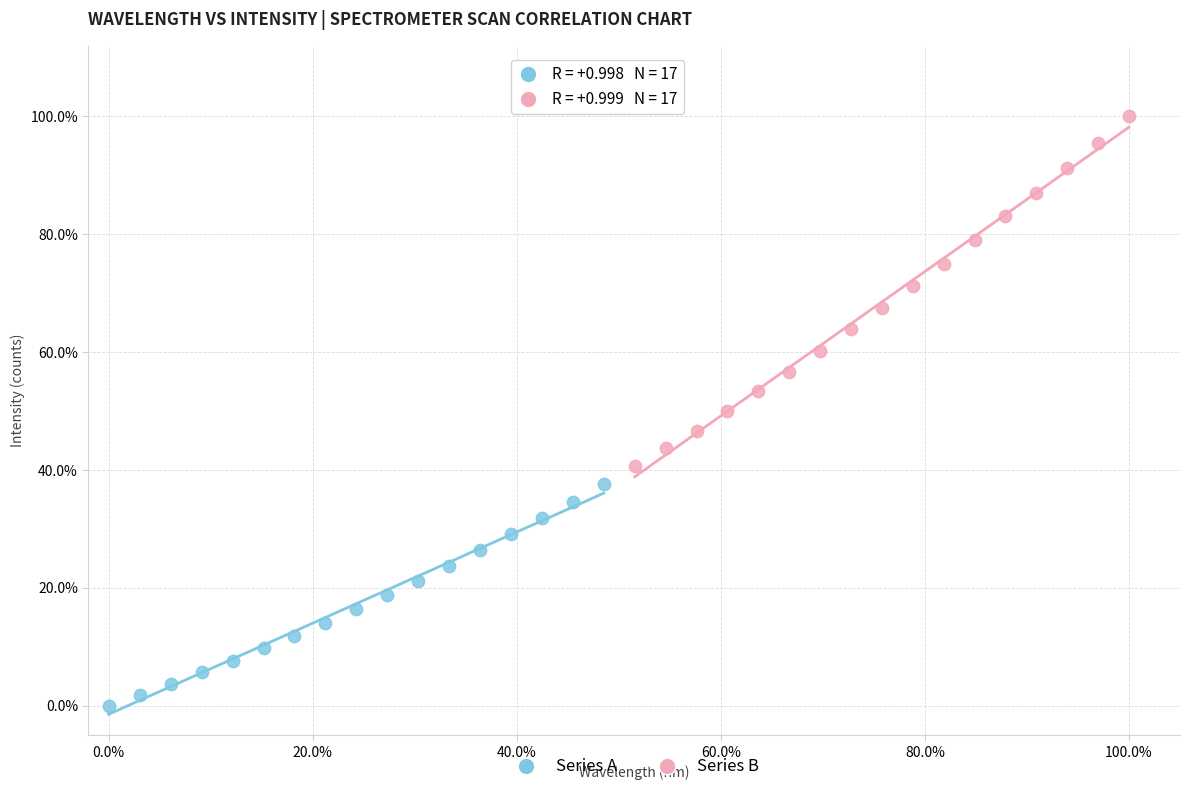

Which series has the widest spread of Y values?

Series B